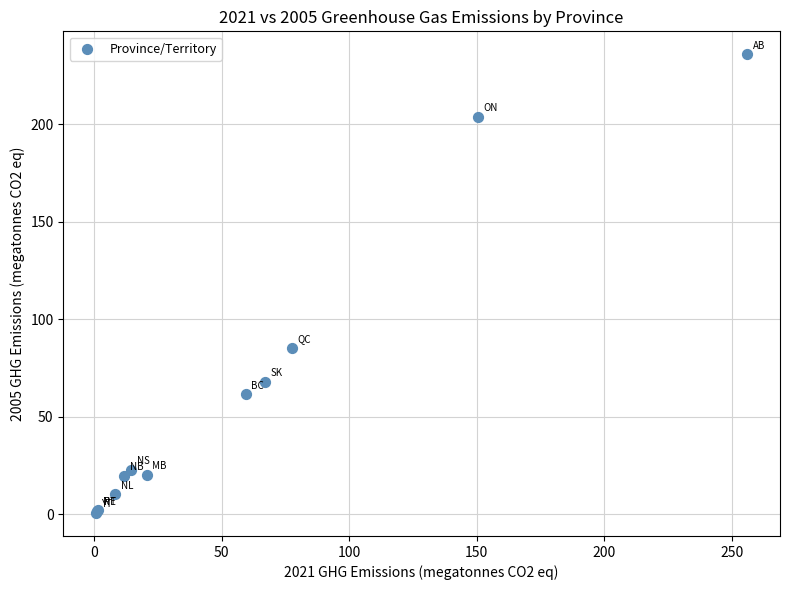

What Y value in the scatter plot is closest to 118?

85.5